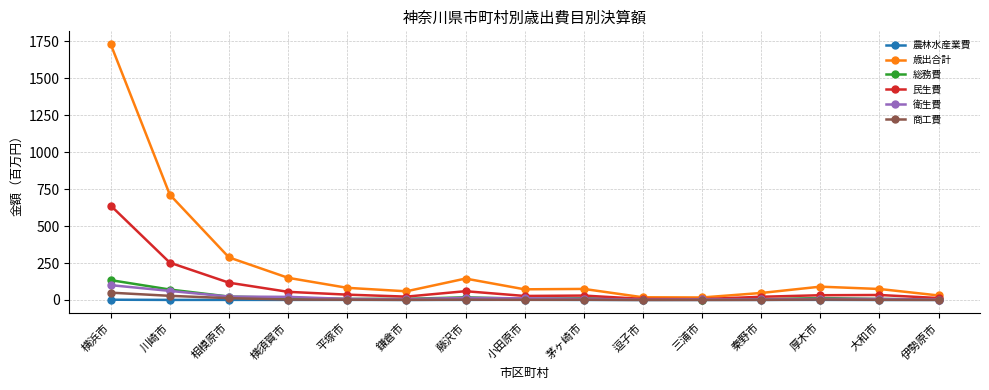

True or false: 農林水産業費 has more than 2 points higher than both neighbors.

True